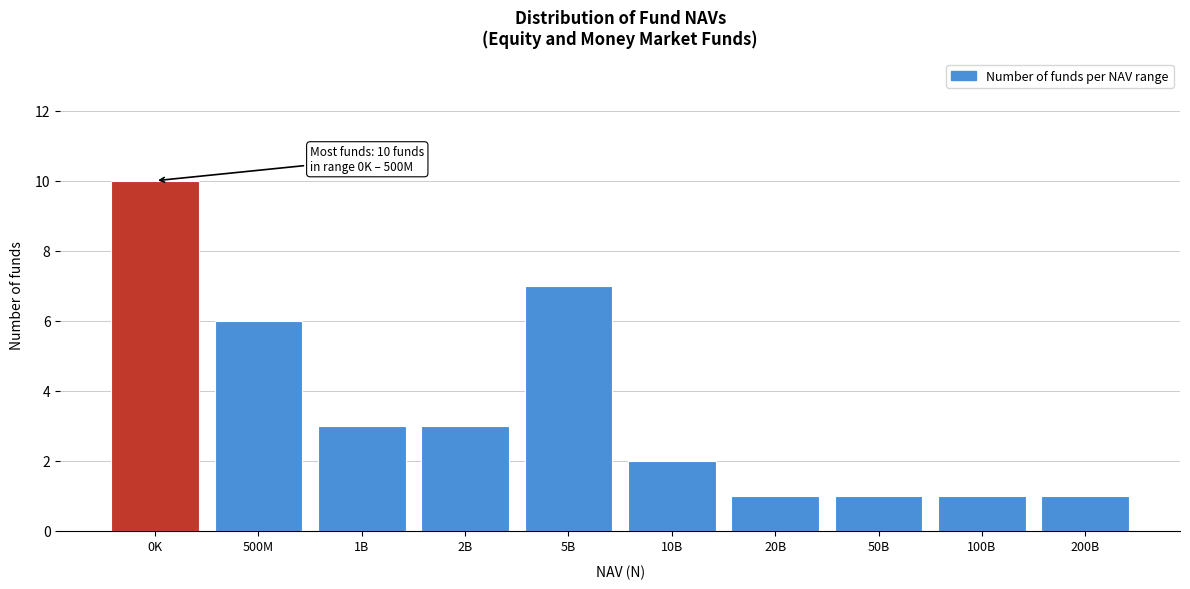

Reading left to right, transcribe all the data shown in this chart.

10	6	3	3	7	2	1	1	1	1